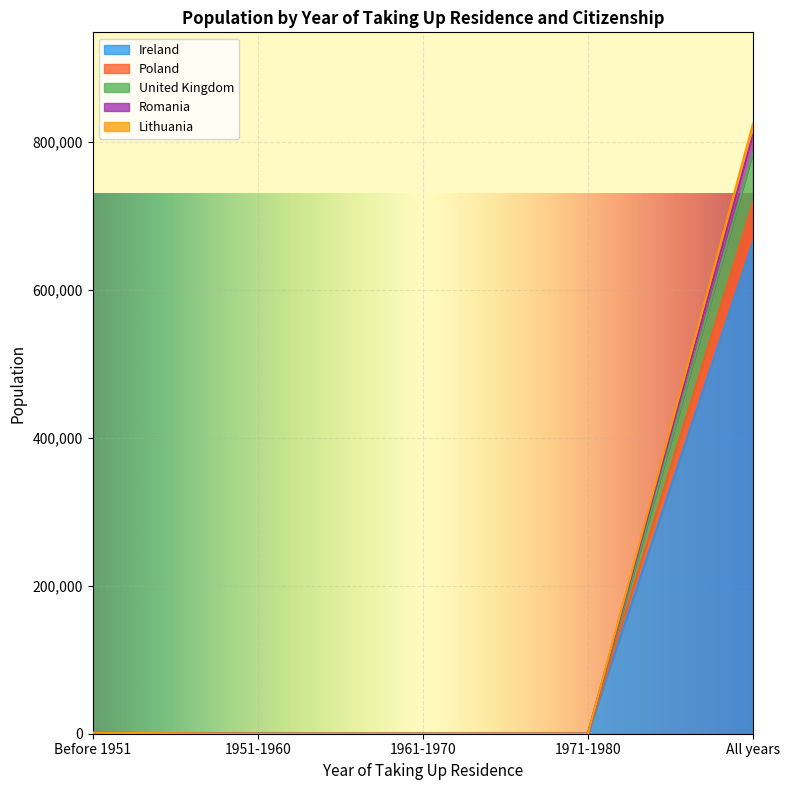

What is the label of the 2nd point from the right?

1971-1980